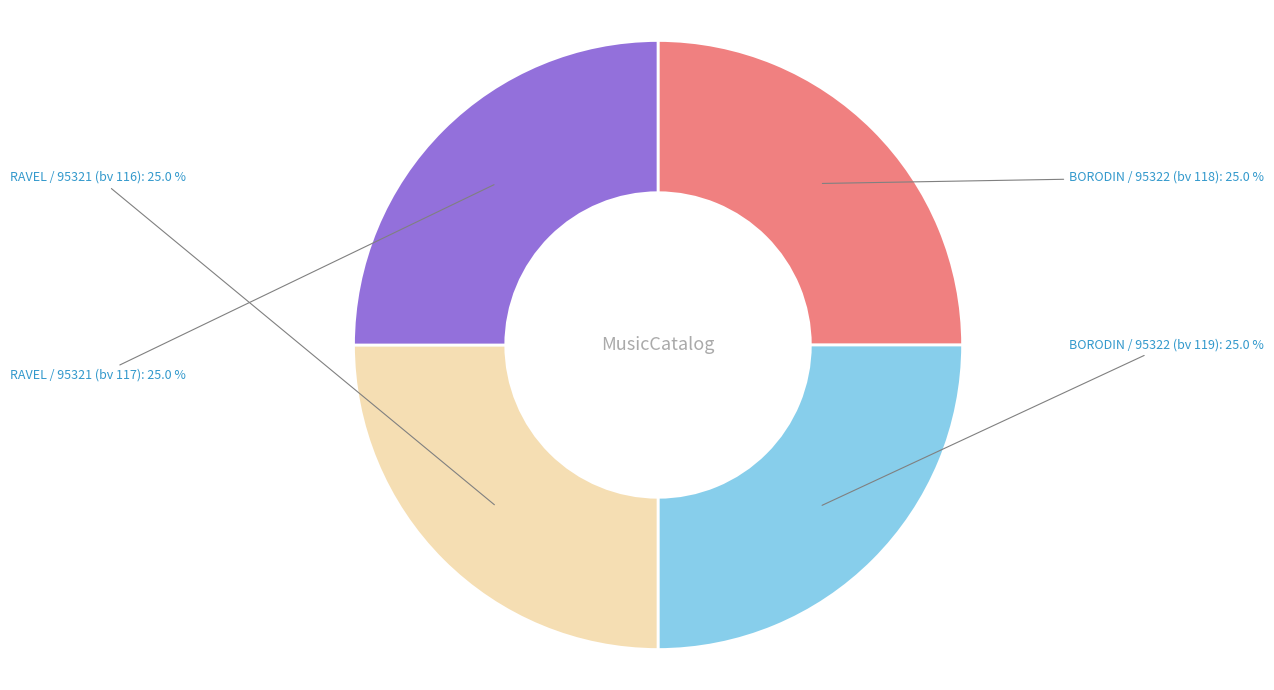

Is there a majority slice in this chart?

No